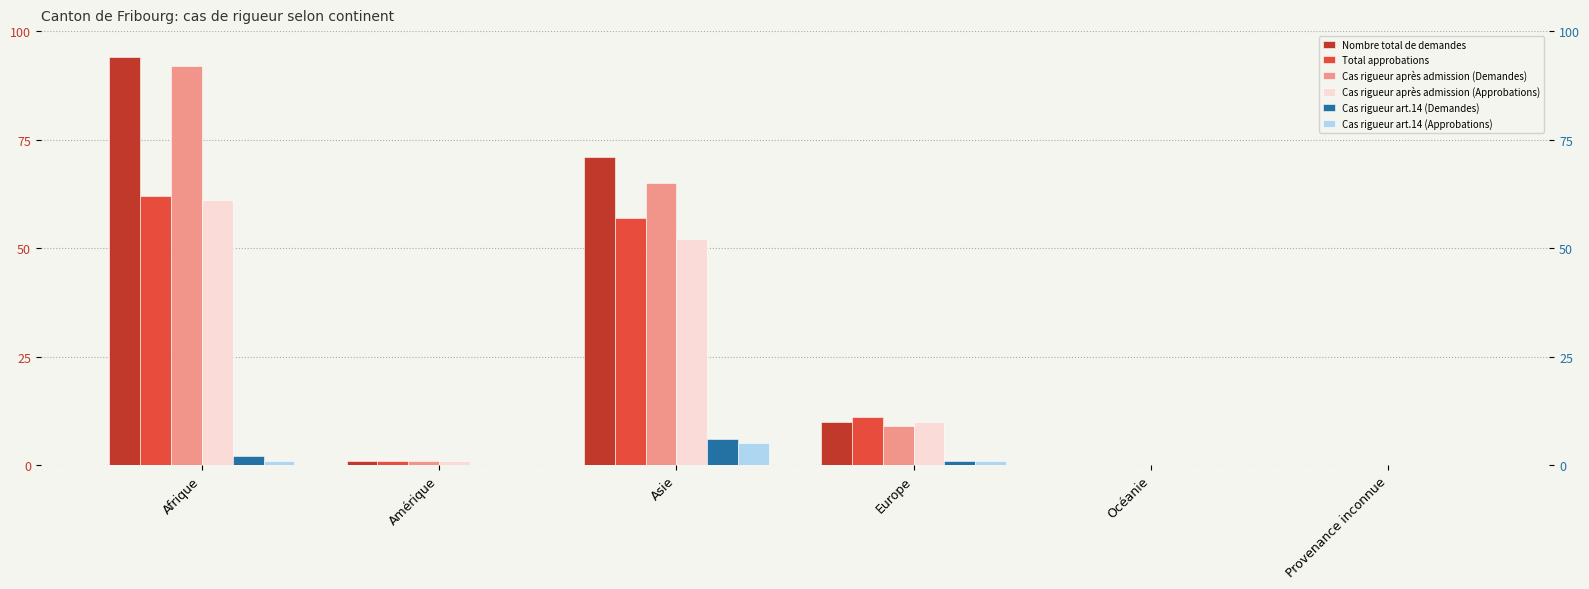

Does the chart contain stacked bars?

No